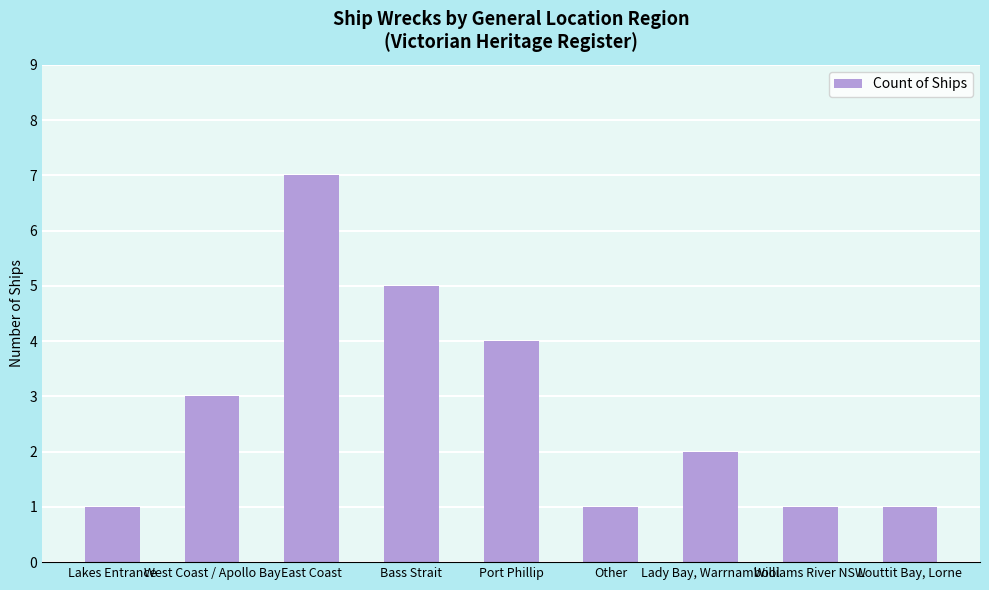

Reading right to left, extract all data points from this chart.

Louttit Bay, Lorne=1	Williams River NSW=1	Lady Bay, Warrnambool=2	Other=1	Port Phillip=4	Bass Strait=5	East Coast=7	West Coast / Apollo Bay=3	Lakes Entrance=1